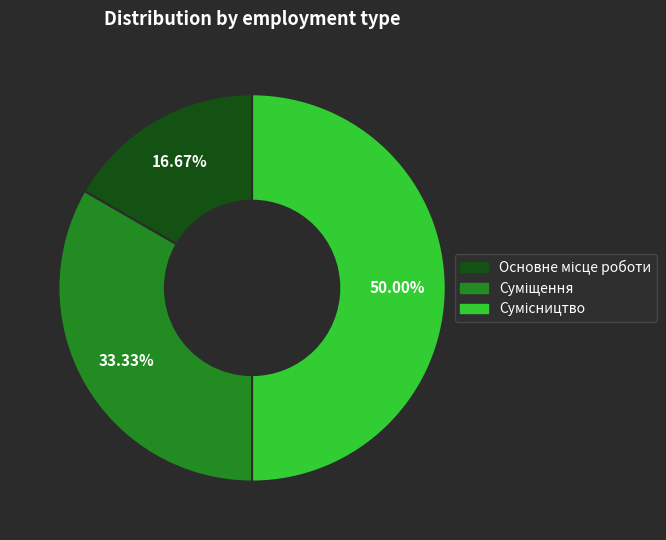

How many slices are in this pie chart?

3